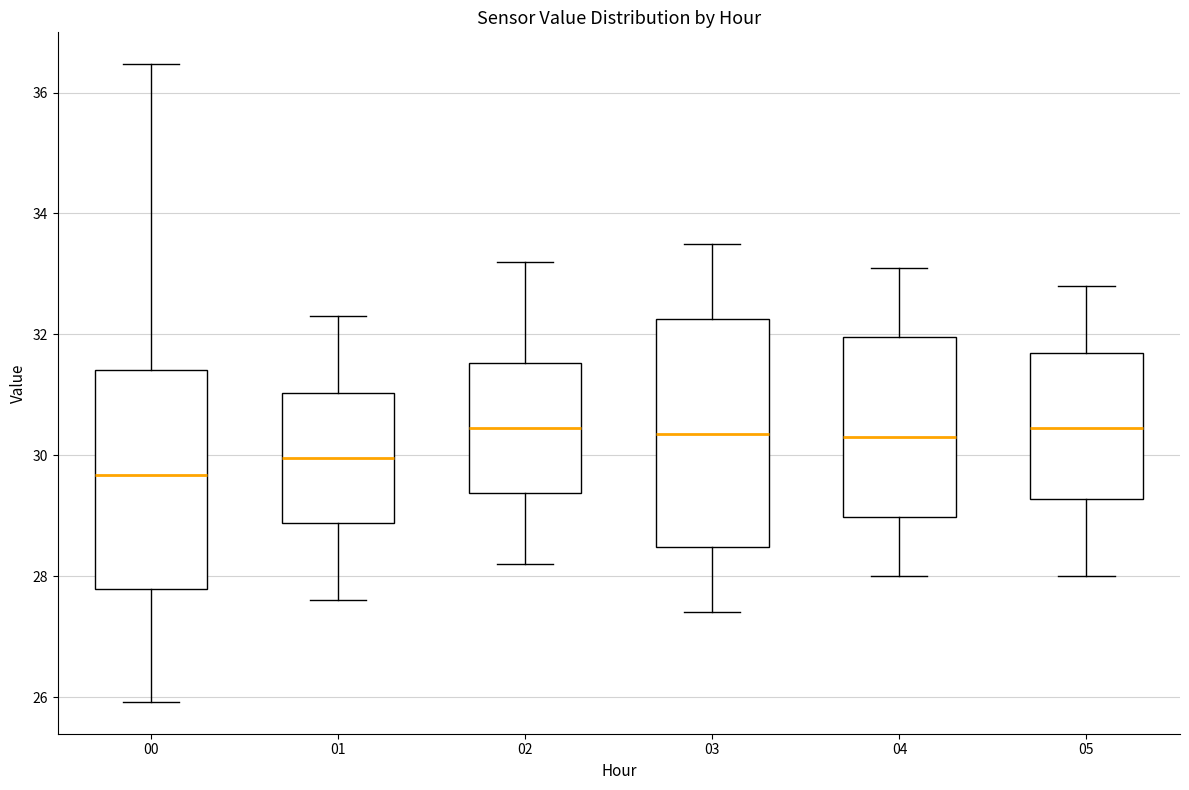

Which box's median line is the lowest?

00